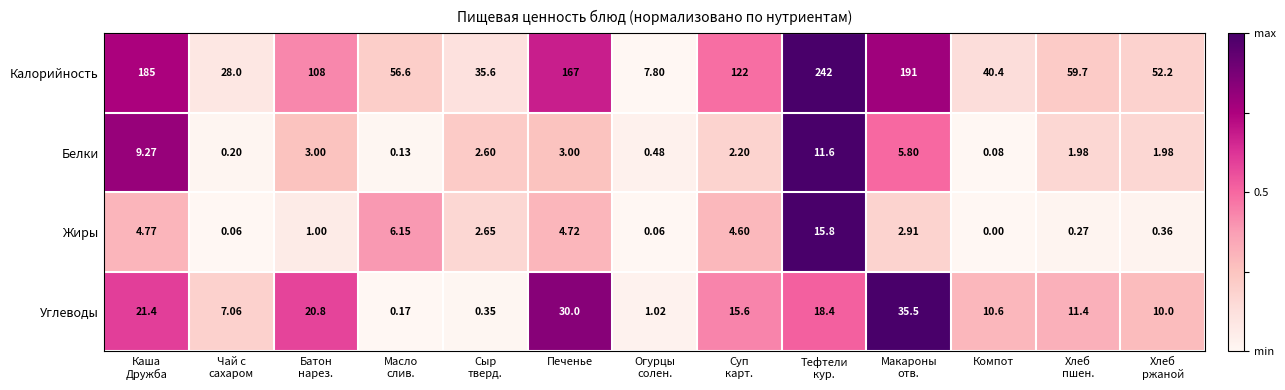

Rank the series by their maximum value, from highest to lowest.

Калорийность, Углеводы, Жиры, Белки